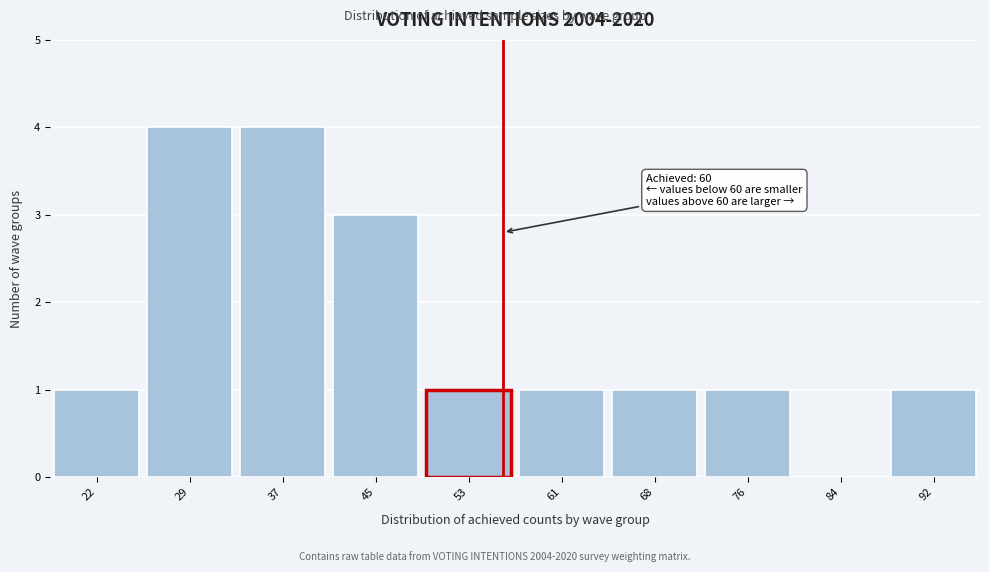

Reading right to left, what are all the values shown in this chart?

92=1	84=0	76=1	68=1	61=1	53=1	45=3	37=4	29=4	22=1